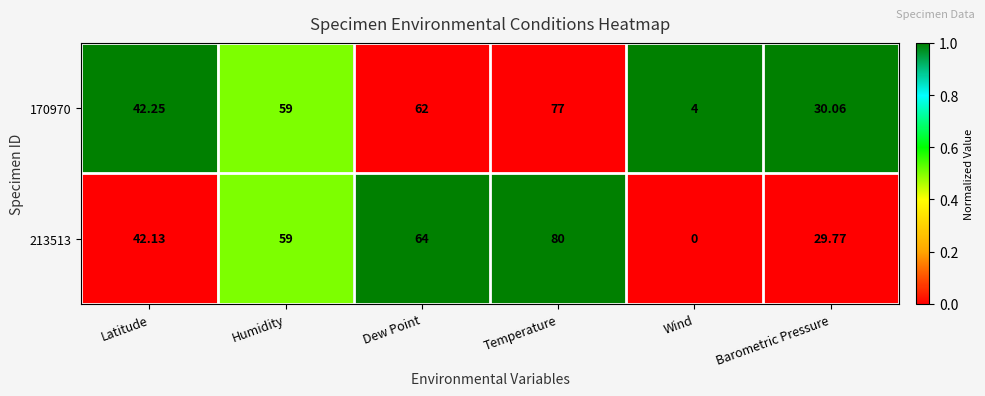

Which series changed the most between Dew Point and Temperature?

213513